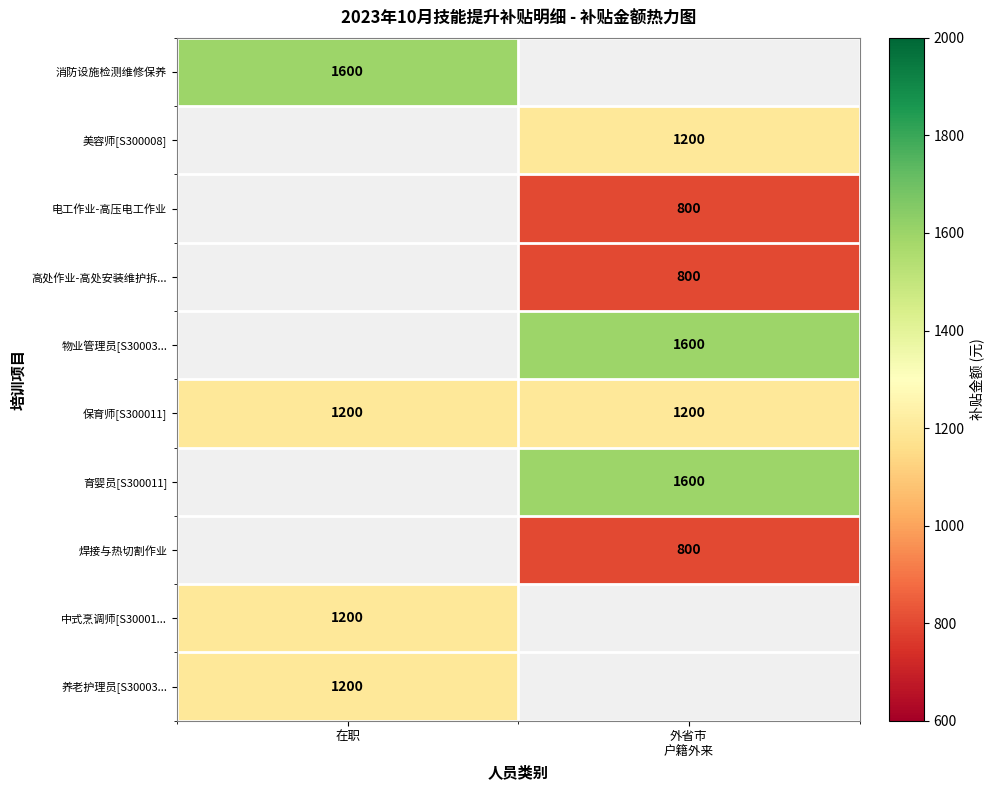

What is the minimum value for 保育师[S300011]?

1200